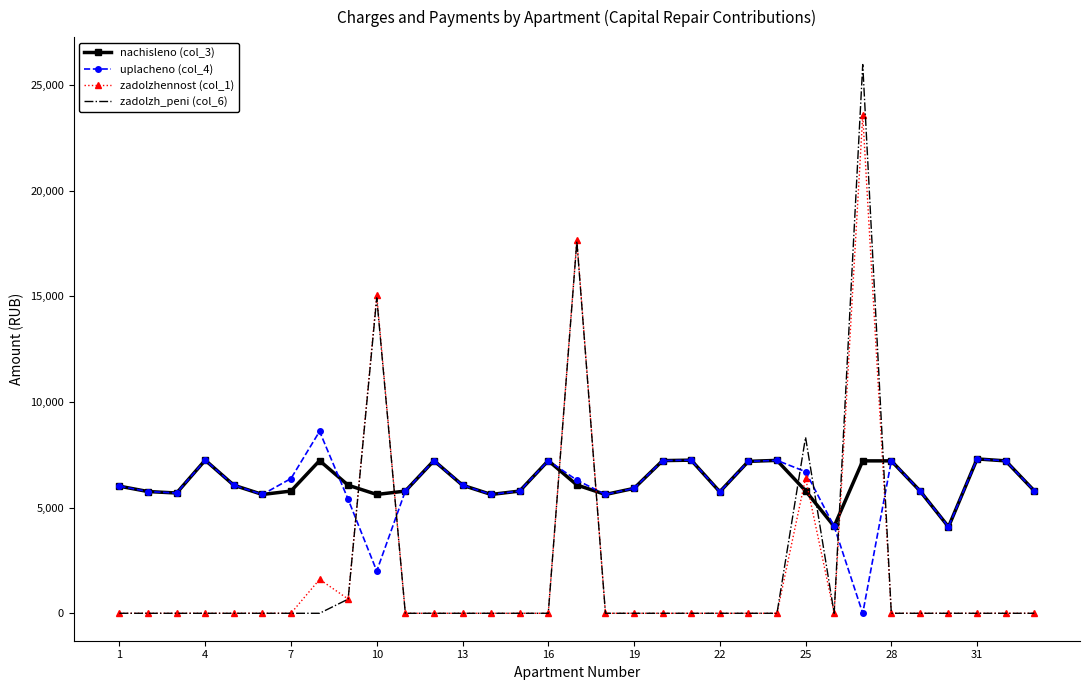

What is the greatest value displayed?

25963.5